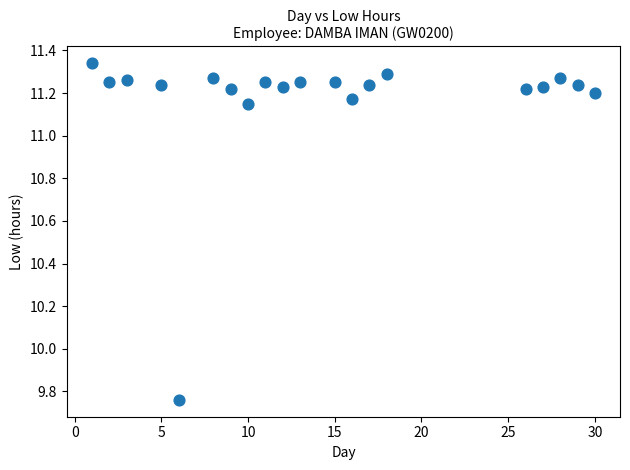

What is the range of Y values (max minus min)?

1.6